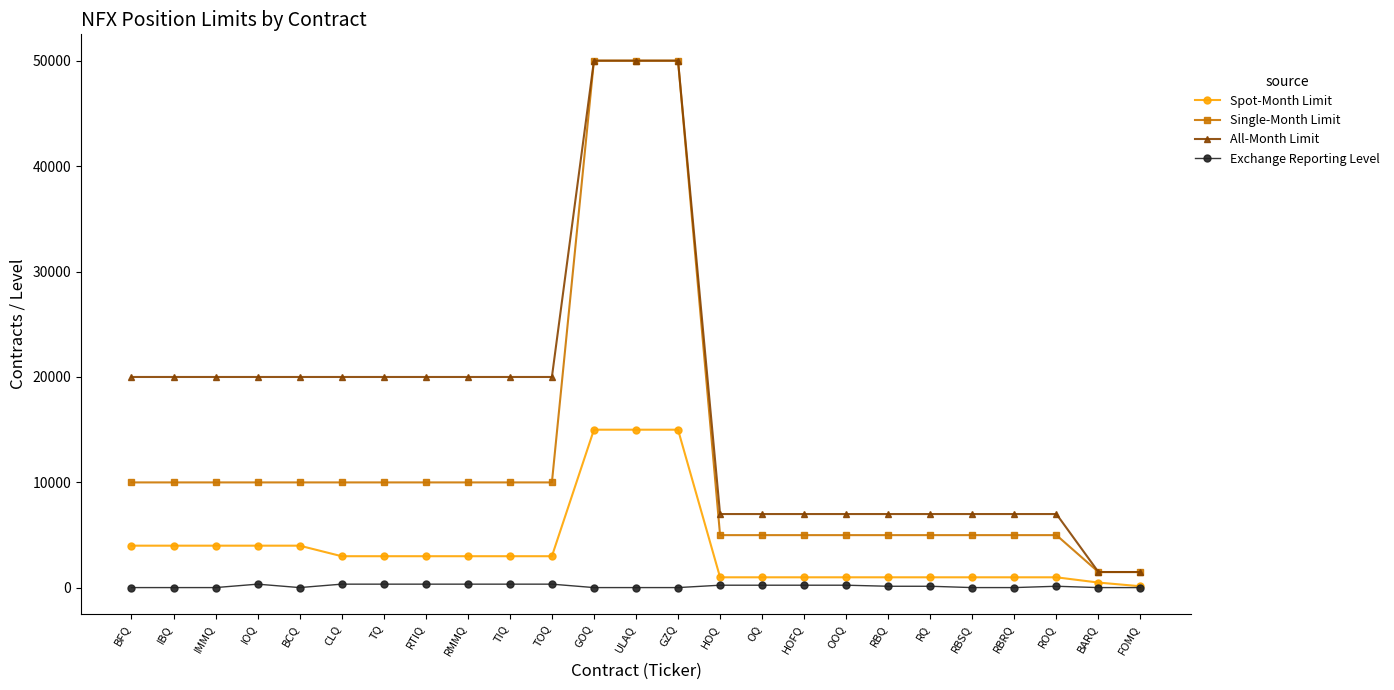

What is the difference between the maximum and minimum values in the Single-Month Limit series?

48500